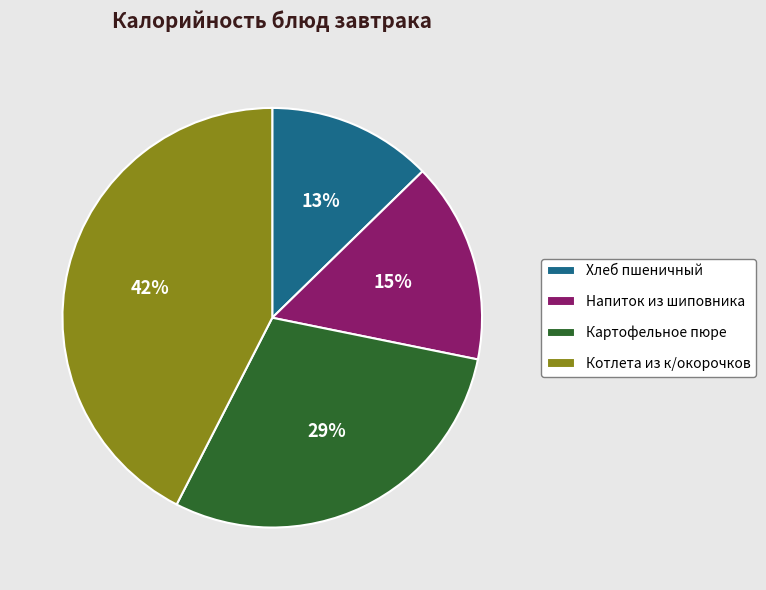

Is the sum of Картофельное пюре and Котлета из к/окорочков greater than half?

Yes